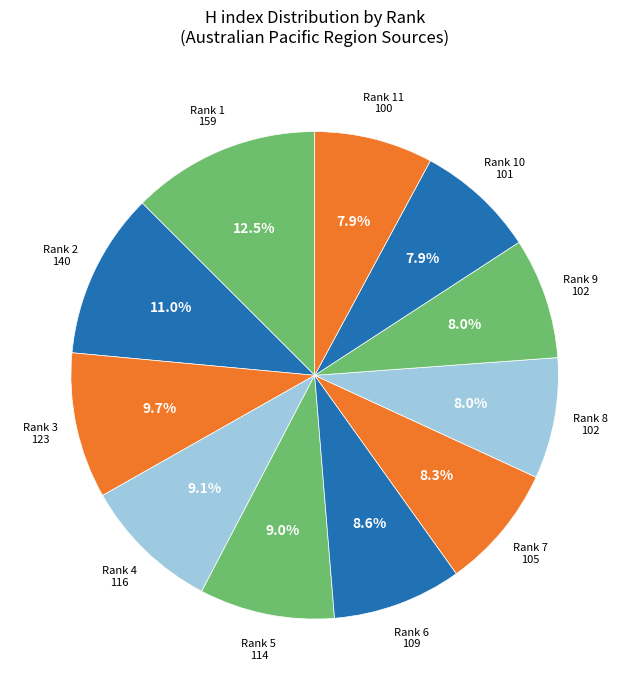

Which category has the biggest portion of the pie?

Rank 1